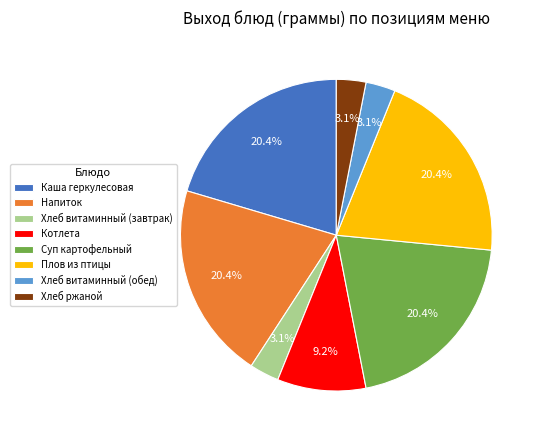

Is it true that Плов из птицы is 20% of the pie?

True